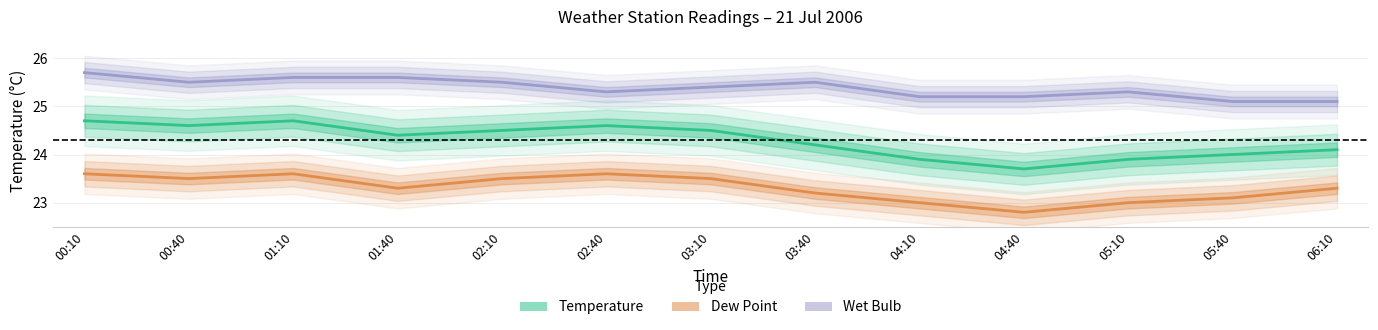

List the series in order of their overall mean, highest first.

WetBulb, Temperature, DewPoint